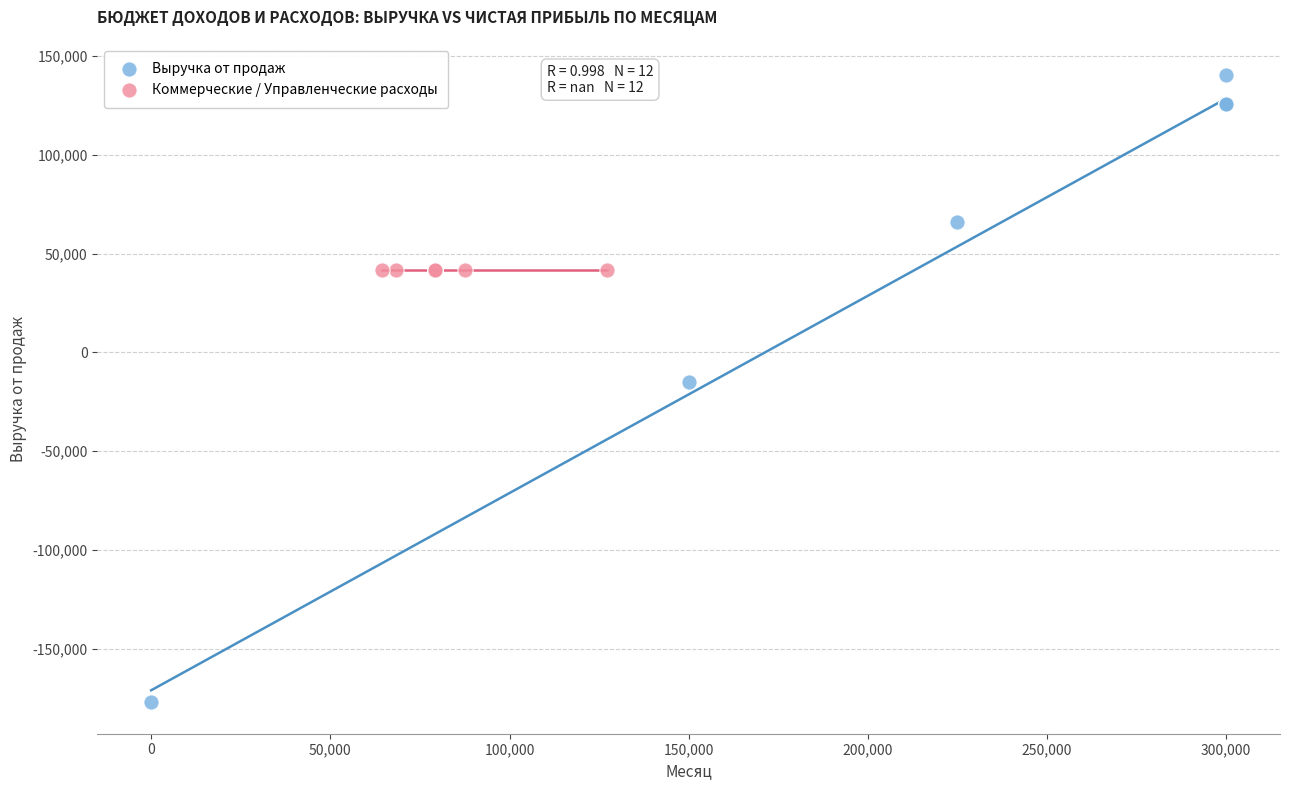

Which series reaches the maximum Y coordinate?

Выручка от продаж